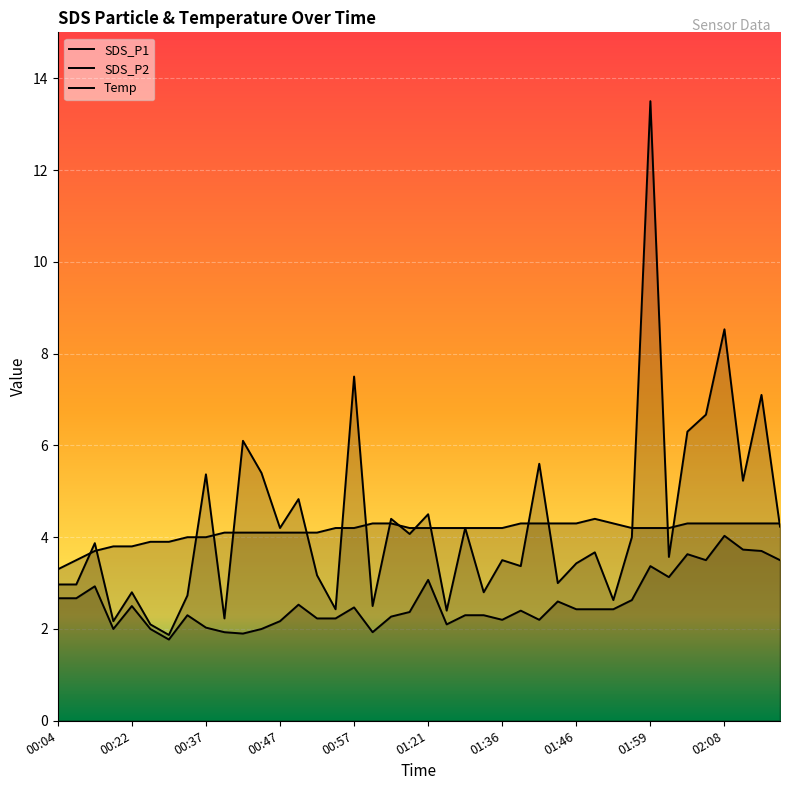

Which series has the largest range (max minus min)?

SDS_P1